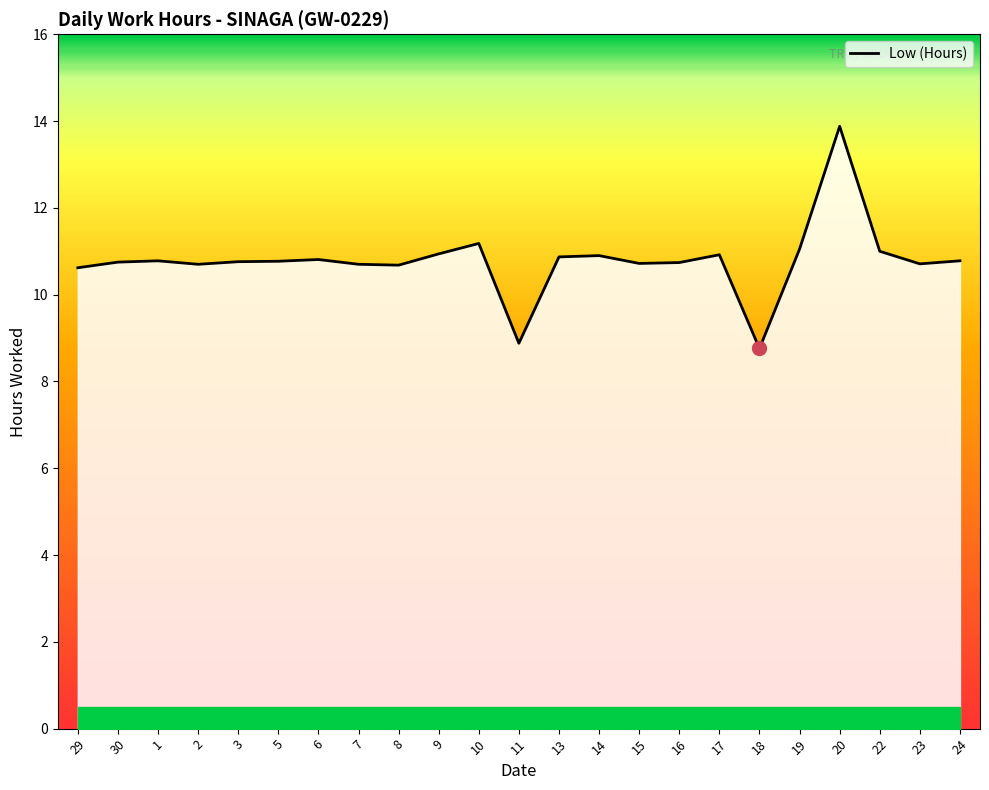

Where is the first local minimum?

2